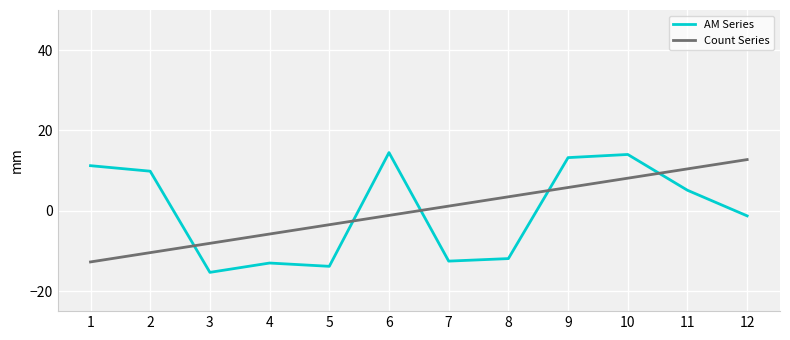

Which series ends up on top after the final intersection of AM Series and Count Series?

Count Series